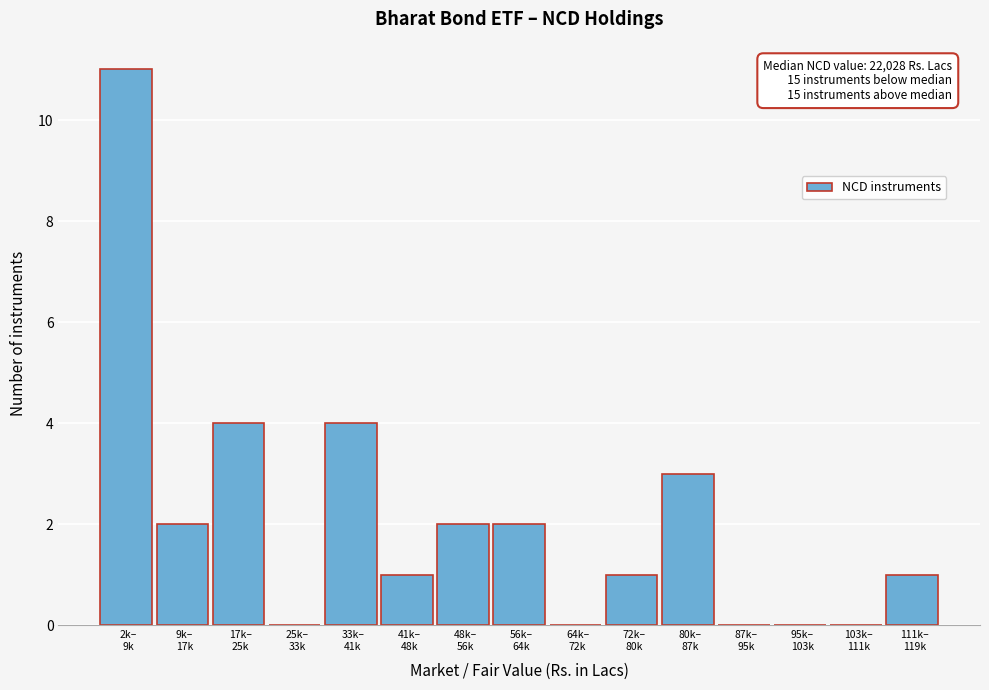

What is the sum of all values?

31